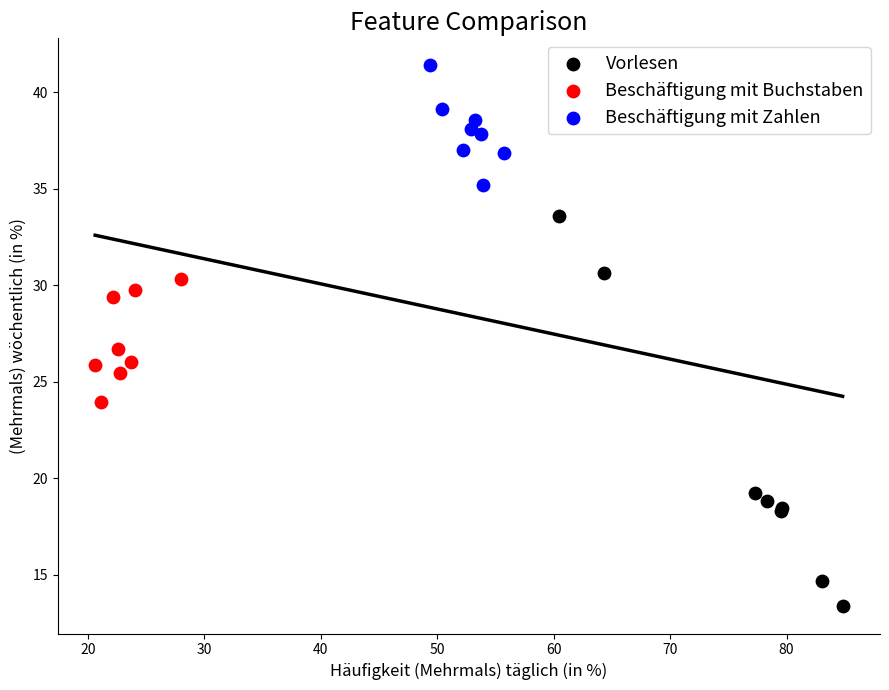

Which series contains the highest Y value?

Beschäftigung mit Zahlen